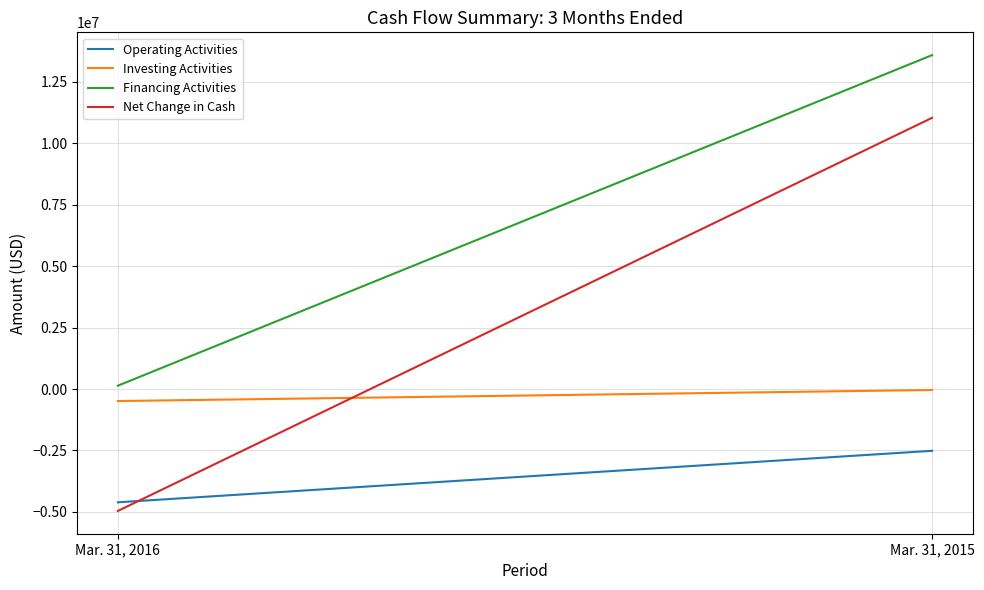

Between Mar. 31, 2015 and Mar. 31, 2016, which is larger?

Mar. 31, 2015